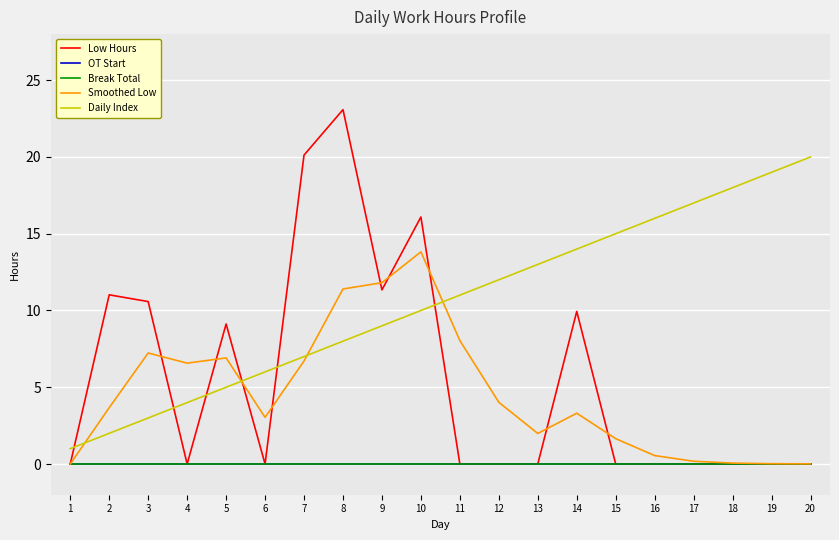

How many lines are shown in the chart?

5